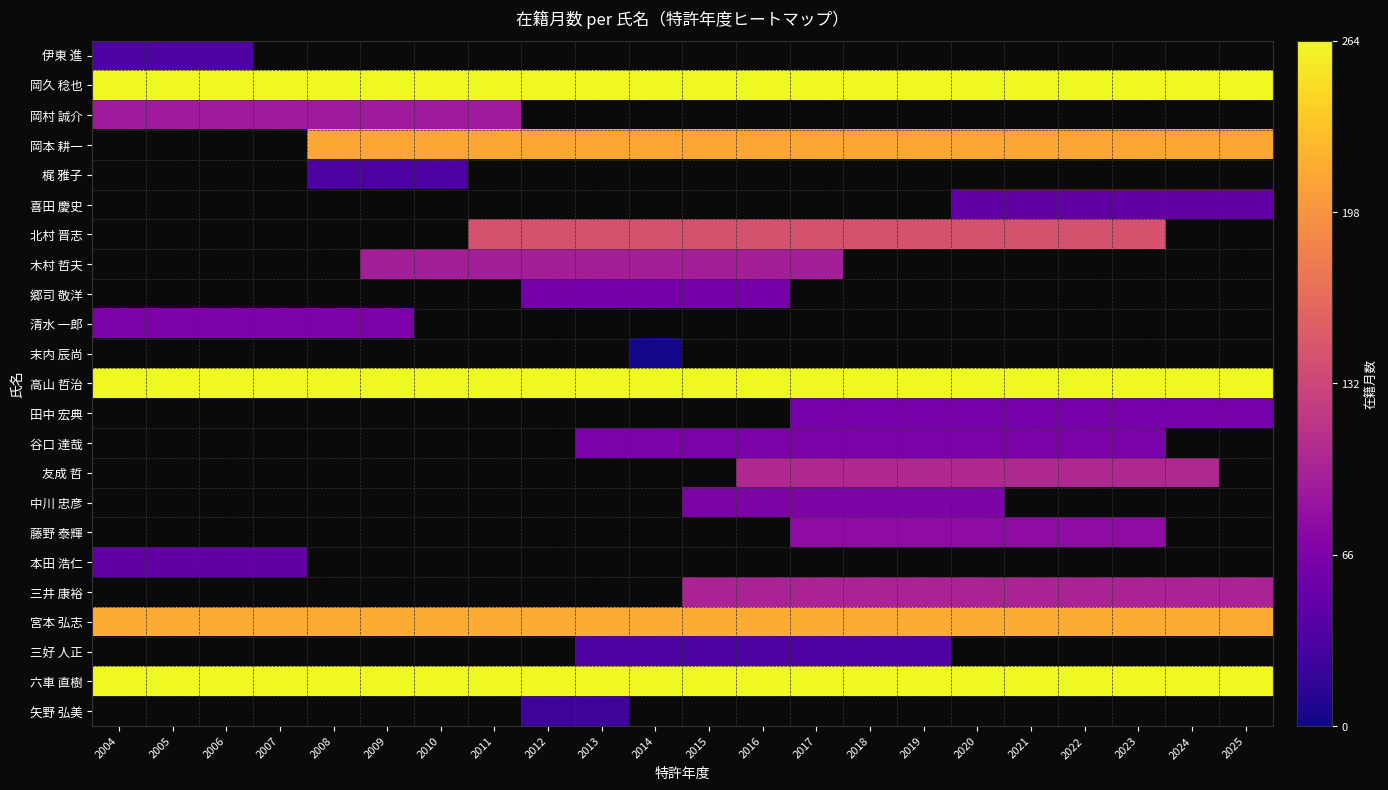

Between 2021 and 2024, which is larger?

2024